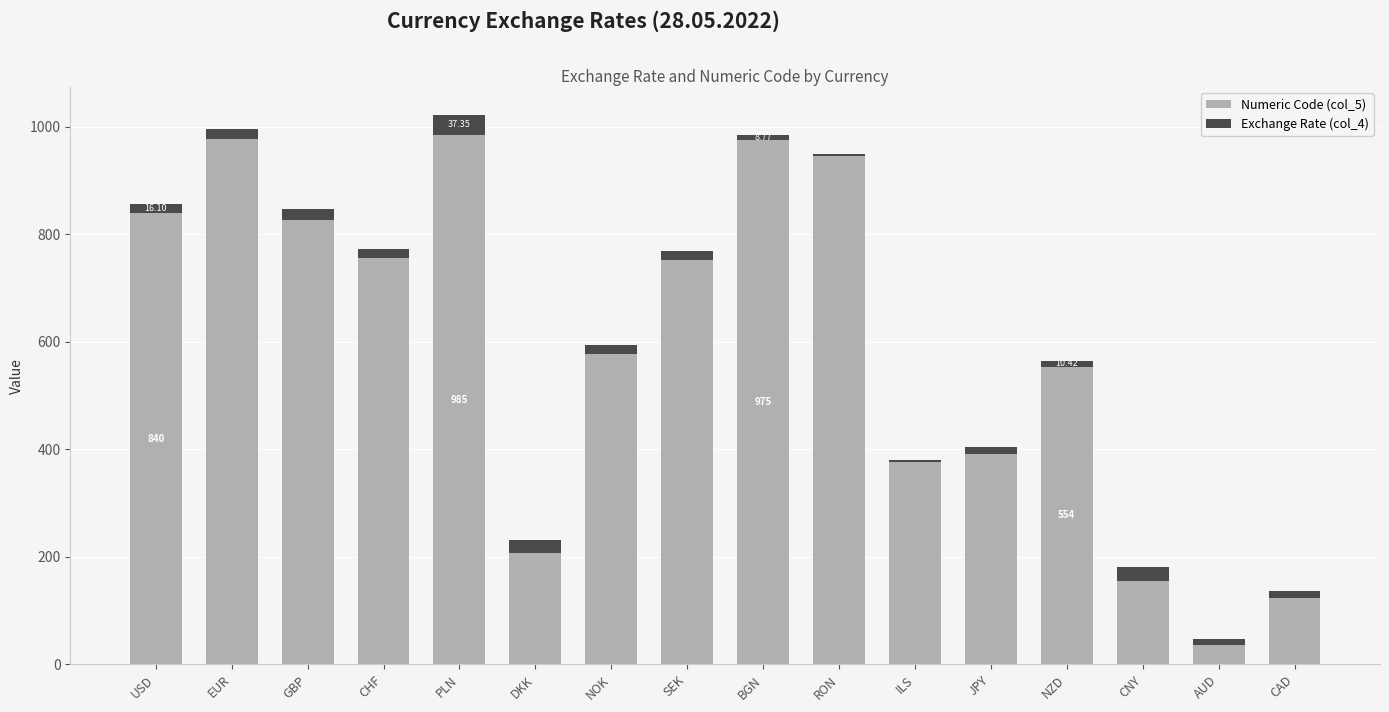

Which category has the lowest value in the Numeric Code (col_5) series?

AUD